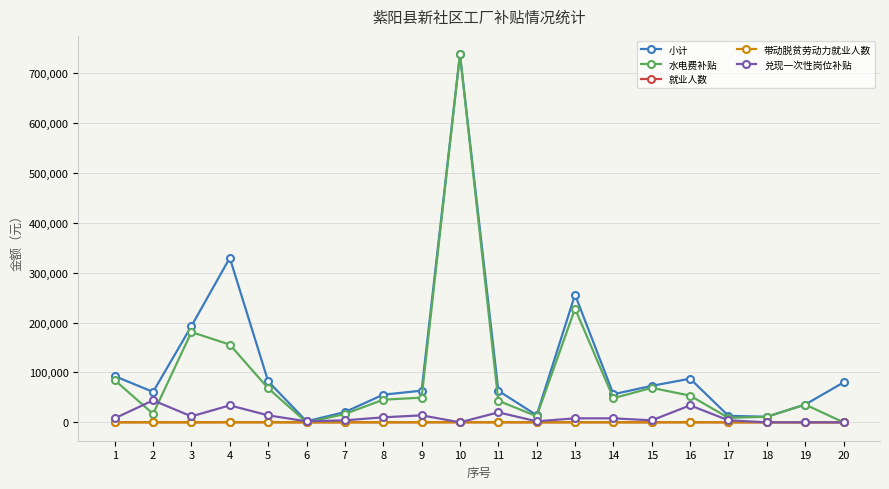

What is the maximum value shown in the chart?

738103.8